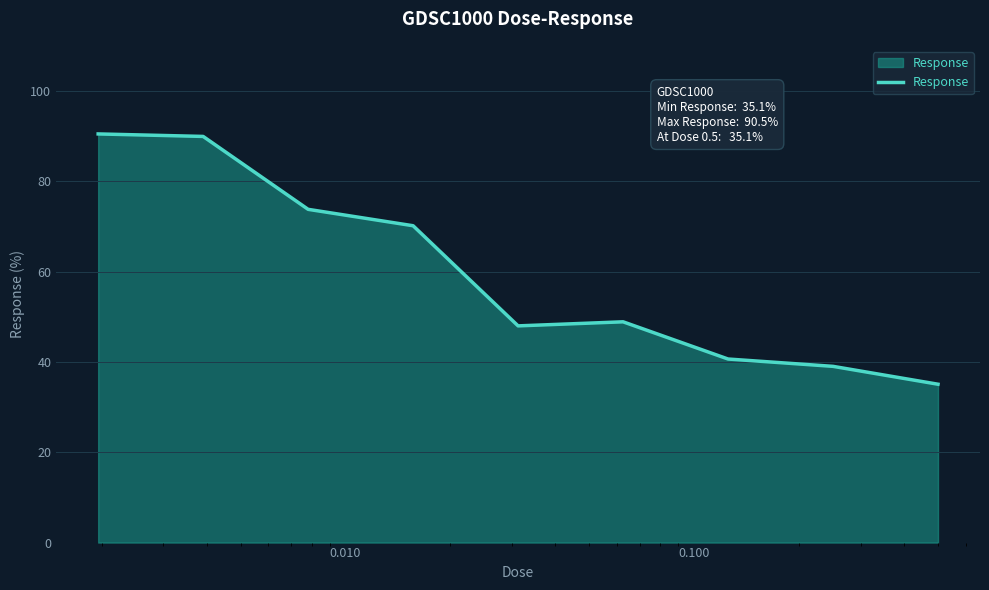

What is the minimum value shown in the chart?

35.1